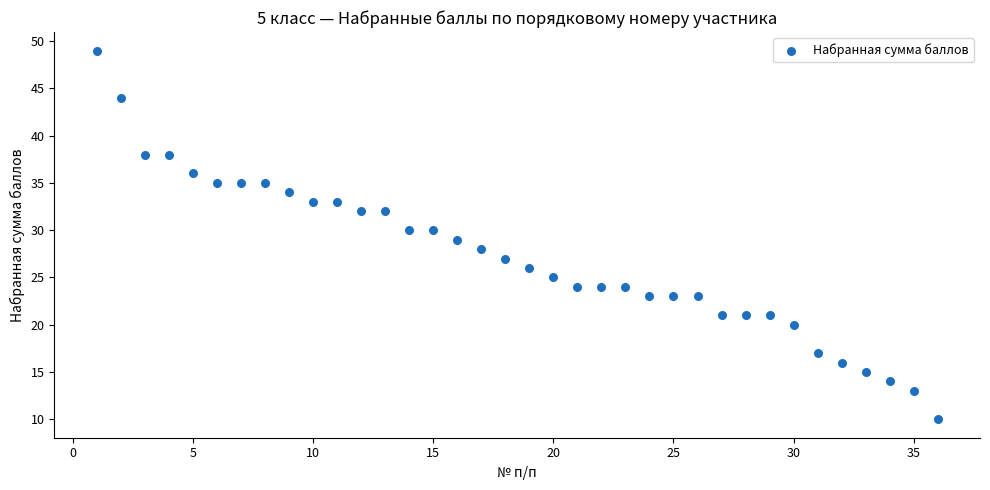

What is the range of X values (max minus min)?

35